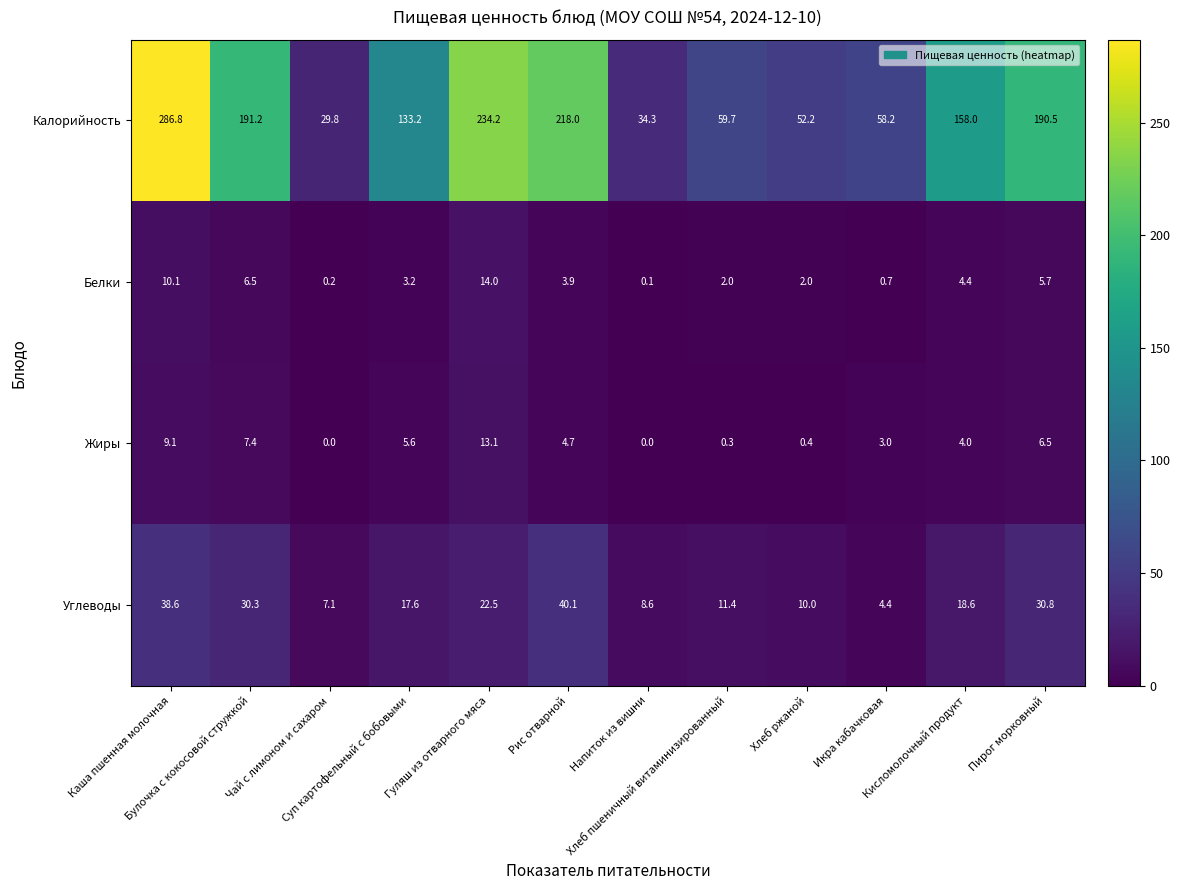

Rank the series at Суп картофельный с бобовыми from lowest to highest value.

Белки, Жиры, Углеводы, Калорийность